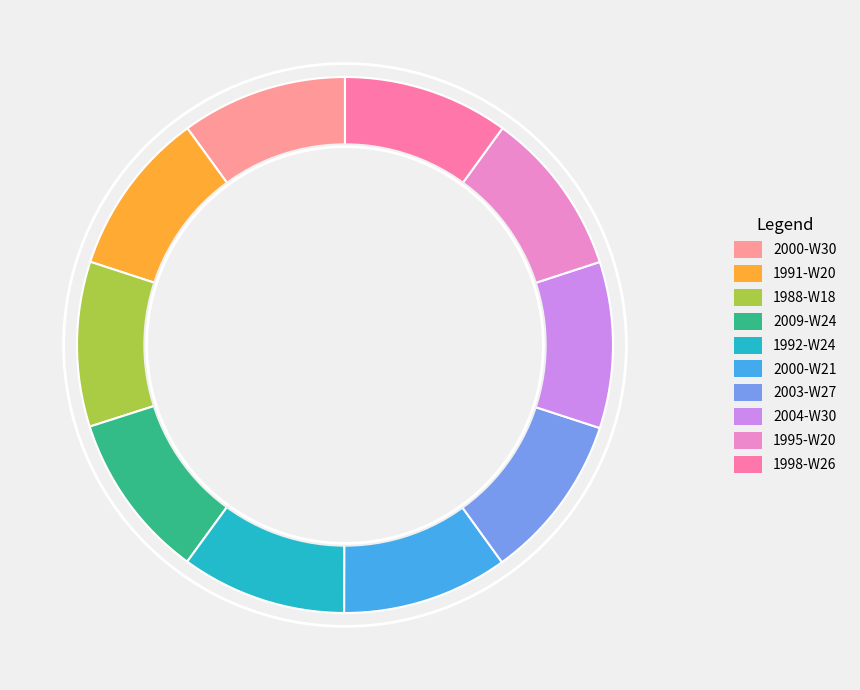

Is 1988-W18 the majority of the pie?

No